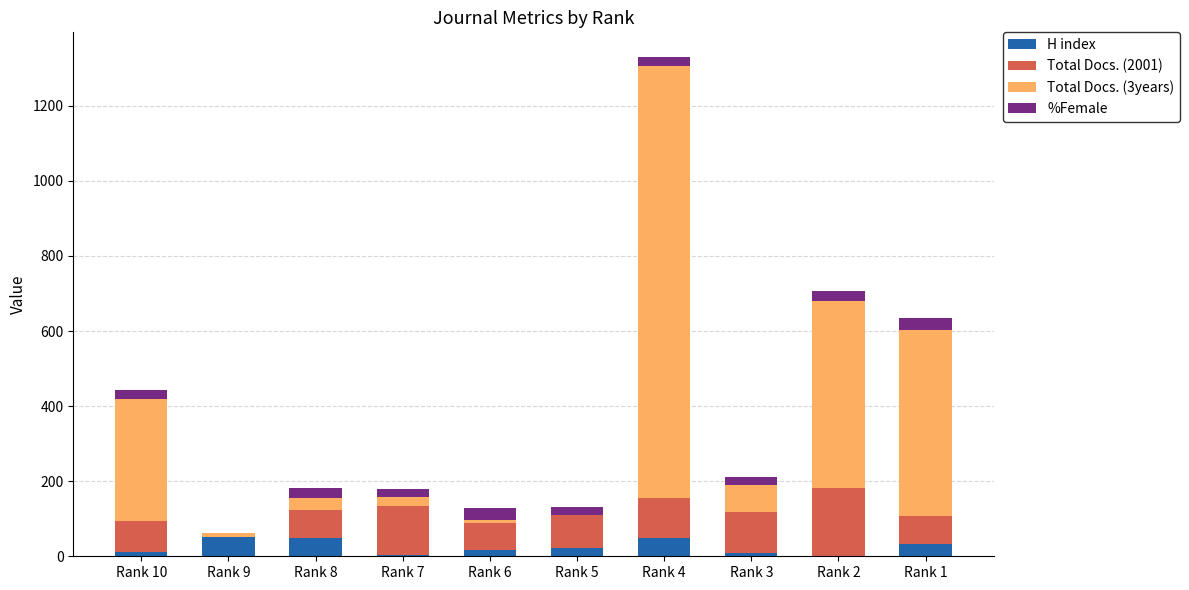

At which category is the sum across all series the highest?

Rank 4